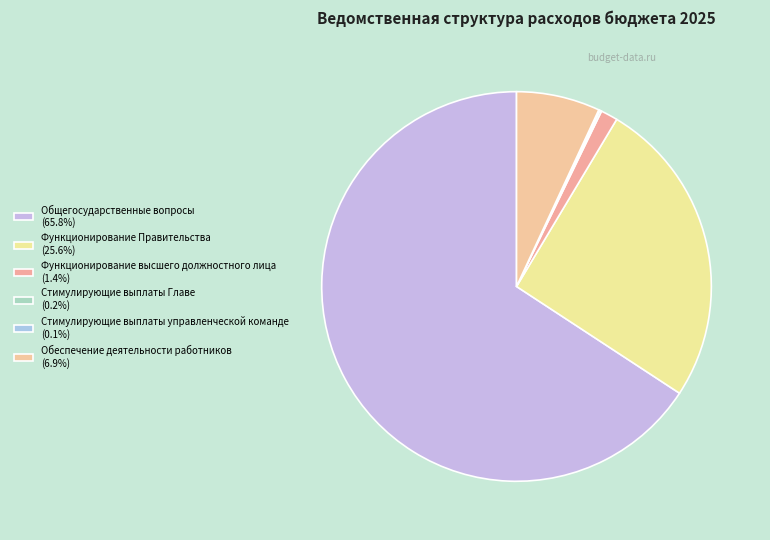

What percentage do Функционирование высшего должностного лица and Стимулирующие выплаты Главе together represent?

1.6%